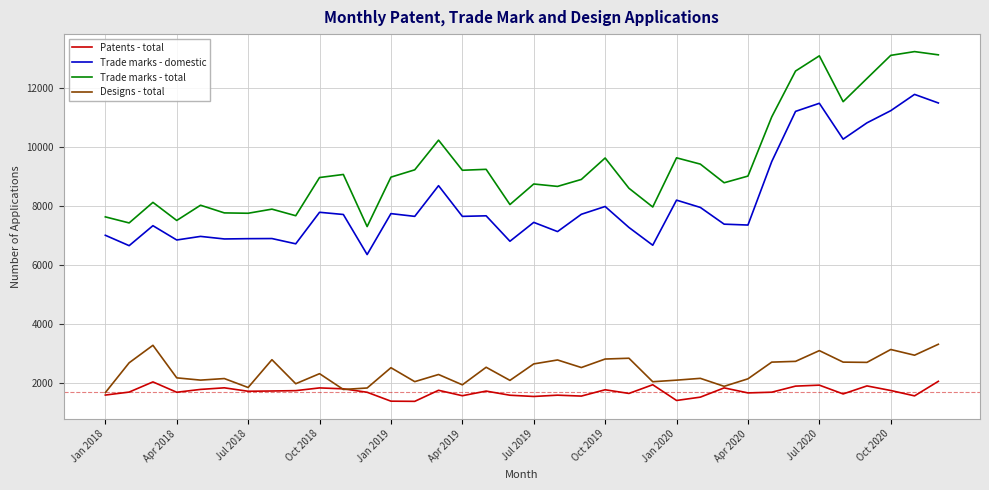

Which series has the largest total across all categories?

Trade marks - total